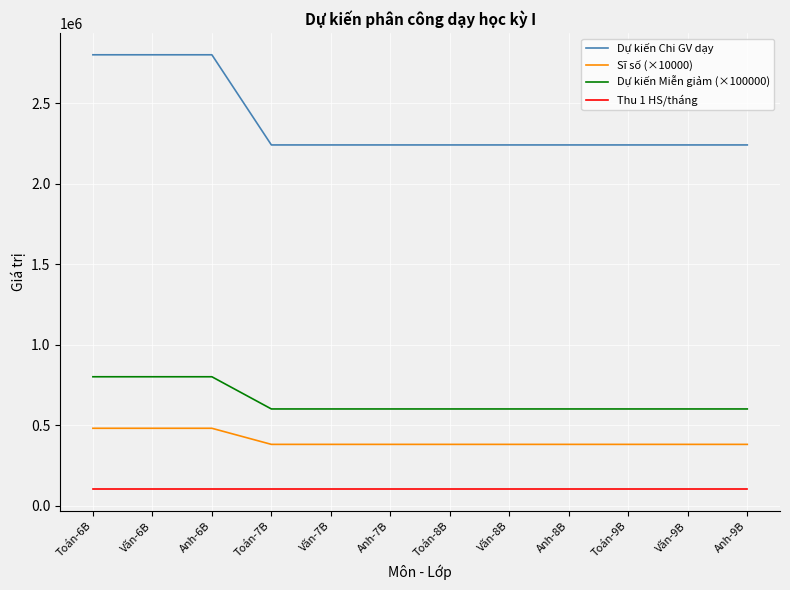

True or false: Sĩ số (×10000) and Thu 1 HS/tháng intersect in this chart.

False